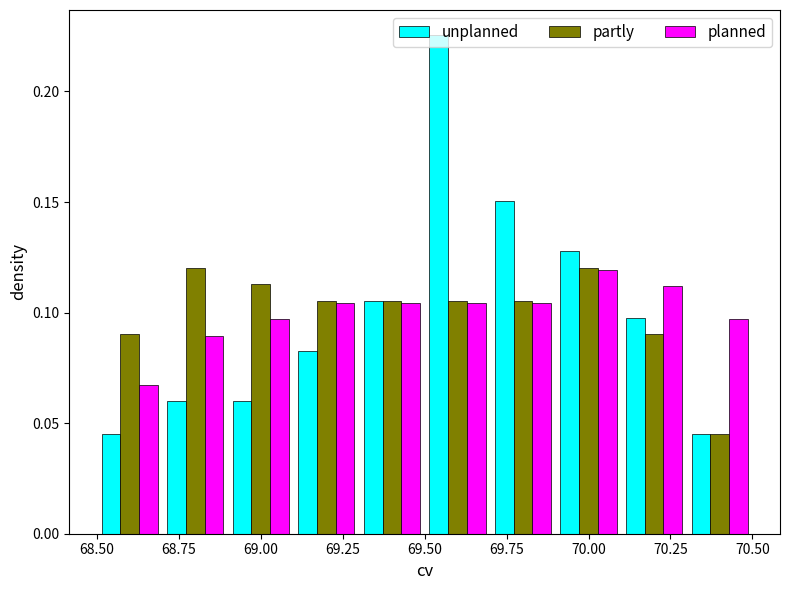

Reading left to right, transcribe this chart: for each range on the x-axis, give the height of each series' bar. The values are not printed on the chart, so give them approximately, as read against the axis.

68.5 to 68.7: unplanned=0.045	partly=0.090	planned=0.065
68.7 to 68.9: unplanned=0.060	partly=0.120	planned=0.090
68.9 to 69.1: unplanned=0.060	partly=0.115	planned=0.095
69.1 to 69.3: unplanned=0.085	partly=0.105	planned=0.105
69.3 to 69.5: unplanned=0.105	partly=0.105	planned=0.105
69.5 to 69.7: unplanned=0.225	partly=0.105	planned=0.105
69.7 to 69.9: unplanned=0.150	partly=0.105	planned=0.105
69.9 to 70.1: unplanned=0.130	partly=0.120	planned=0.120
70.1 to 70.3: unplanned=0.100	partly=0.090	planned=0.110
70.3 to 70.5: unplanned=0.045	partly=0.045	planned=0.095